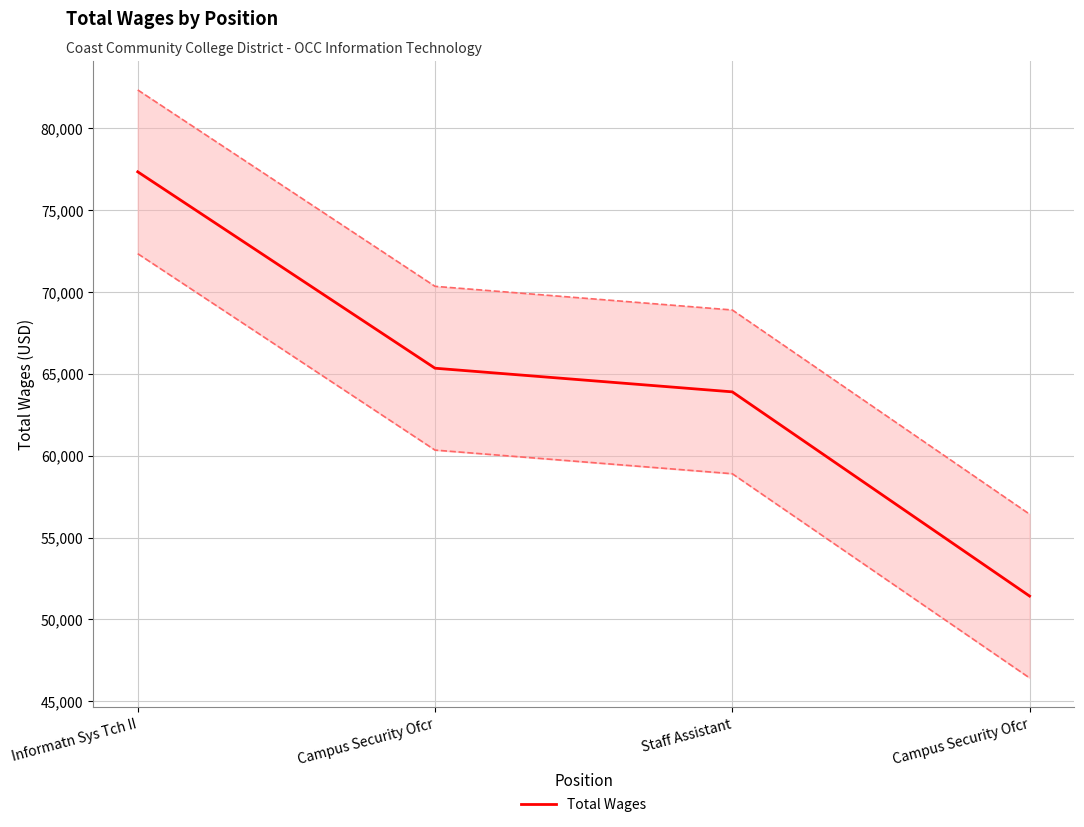

What is the smallest value displayed?

51427